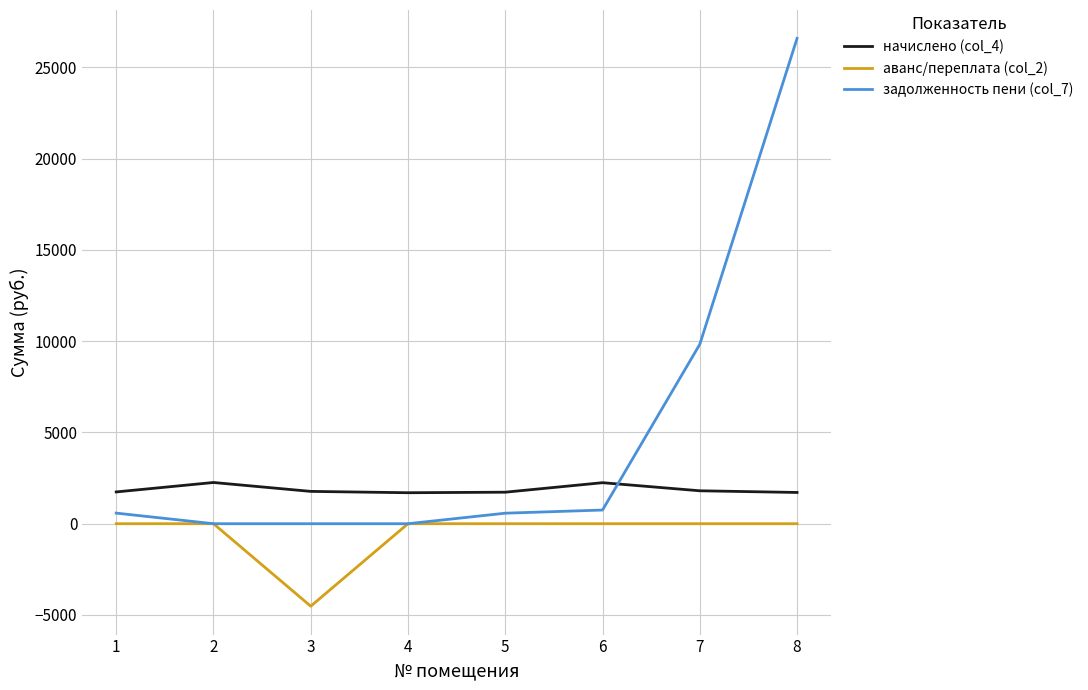

Rank the series by their average value, from highest to lowest.

задолженность пени (col_7), начислено (col_4), аванс/переплата (col_2)